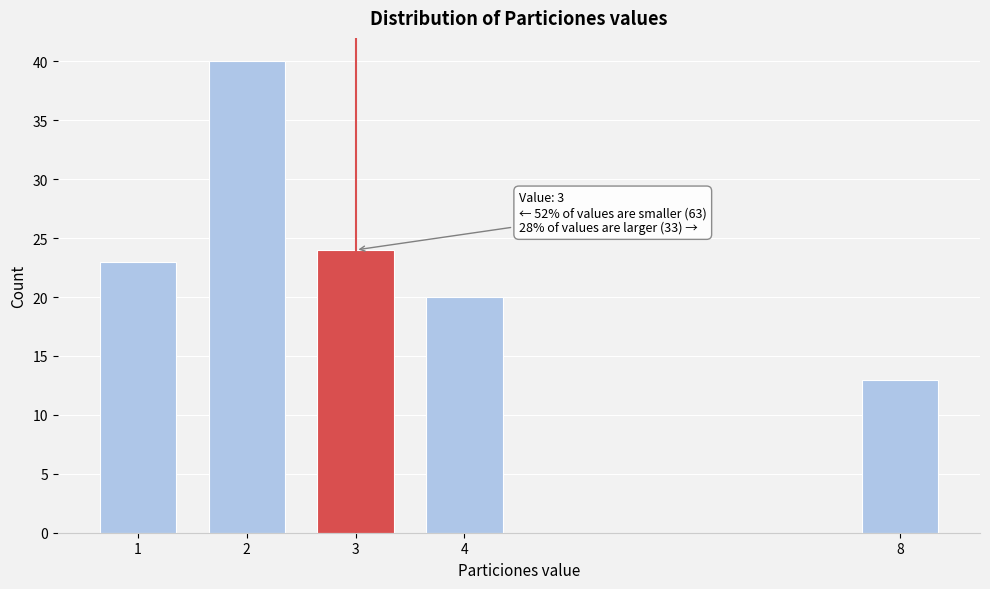

Reading left to right, list all the values displayed in this chart.

1=23	2=40	3=24	4=20	8=13